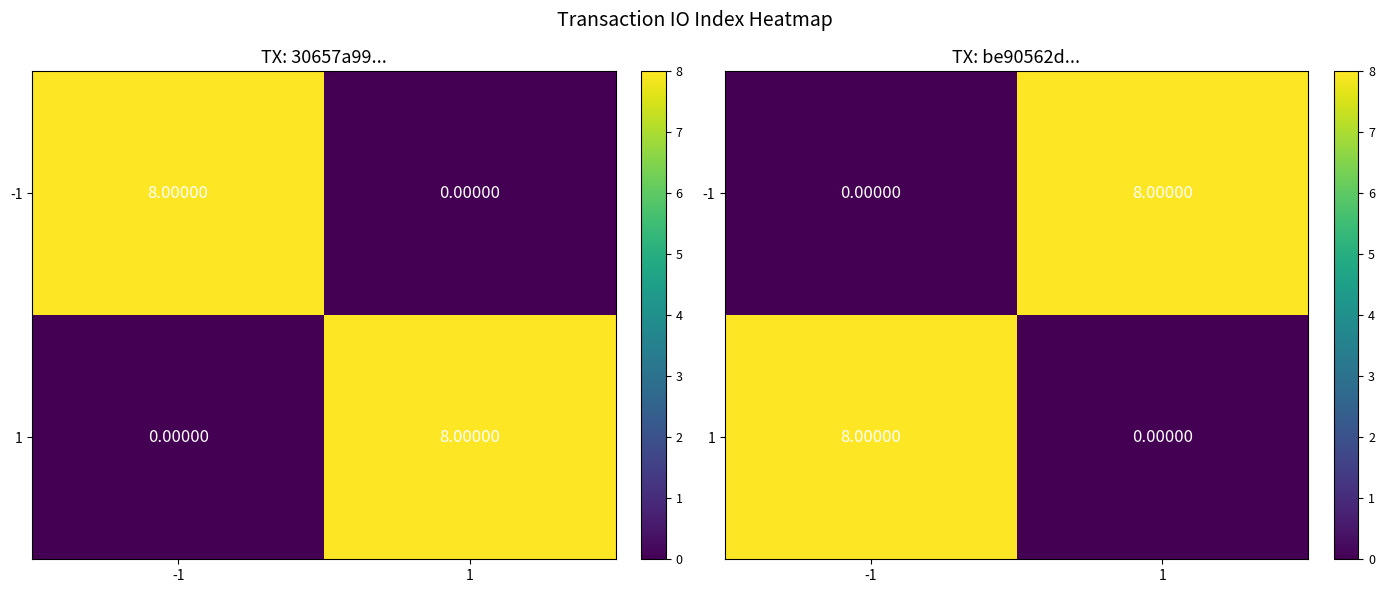

At which category is the sum across all series the highest?

-1